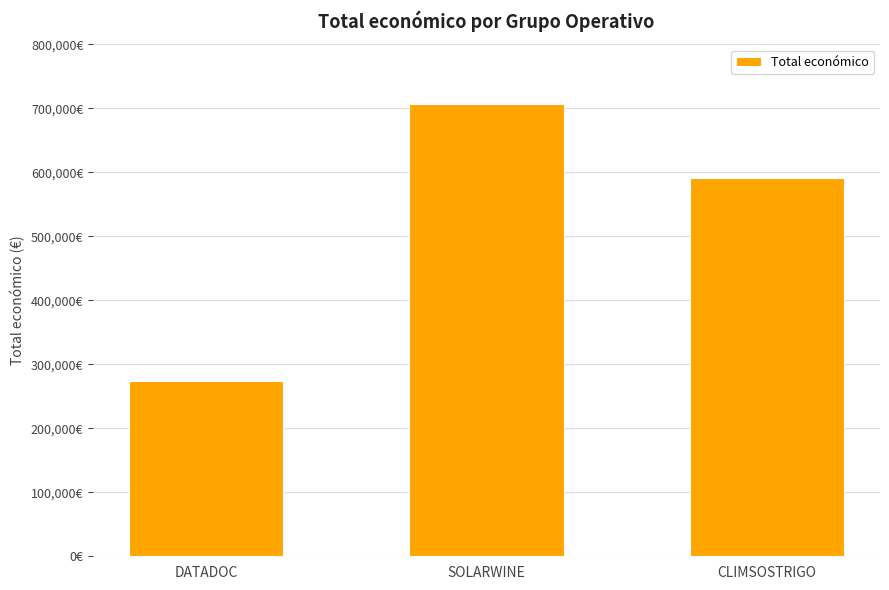

What is the value of the 2nd bar from the left?

706697